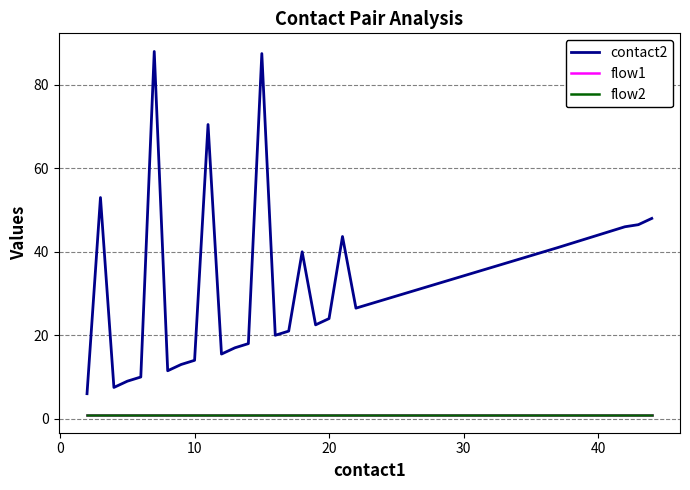

True or false: flow1 and contact2 cross at least once.

False